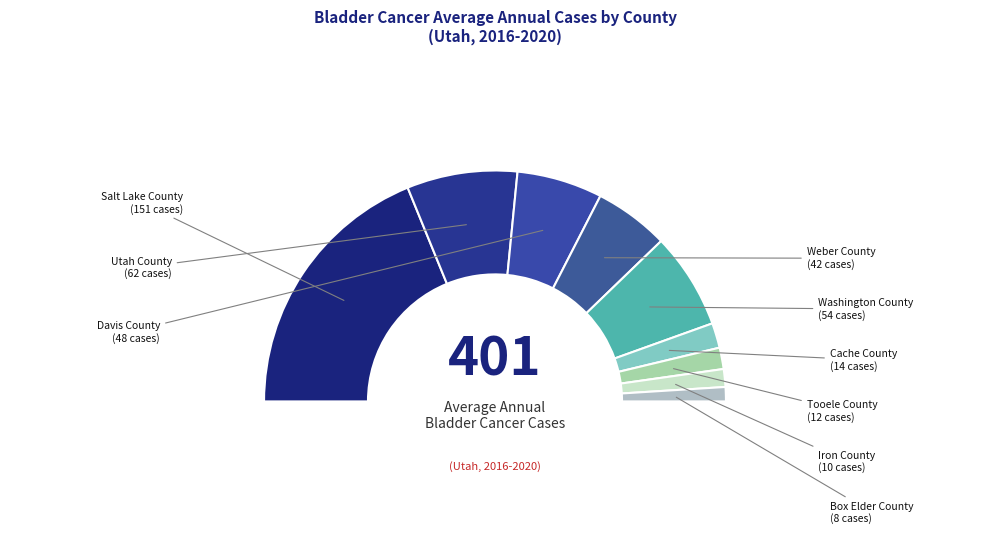

Which category has the smallest portion of the pie?

Box Elder County